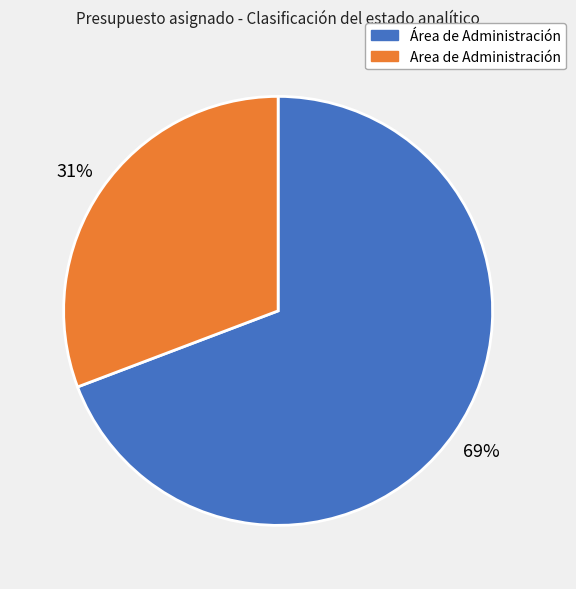

How many segments does this pie chart have?

2